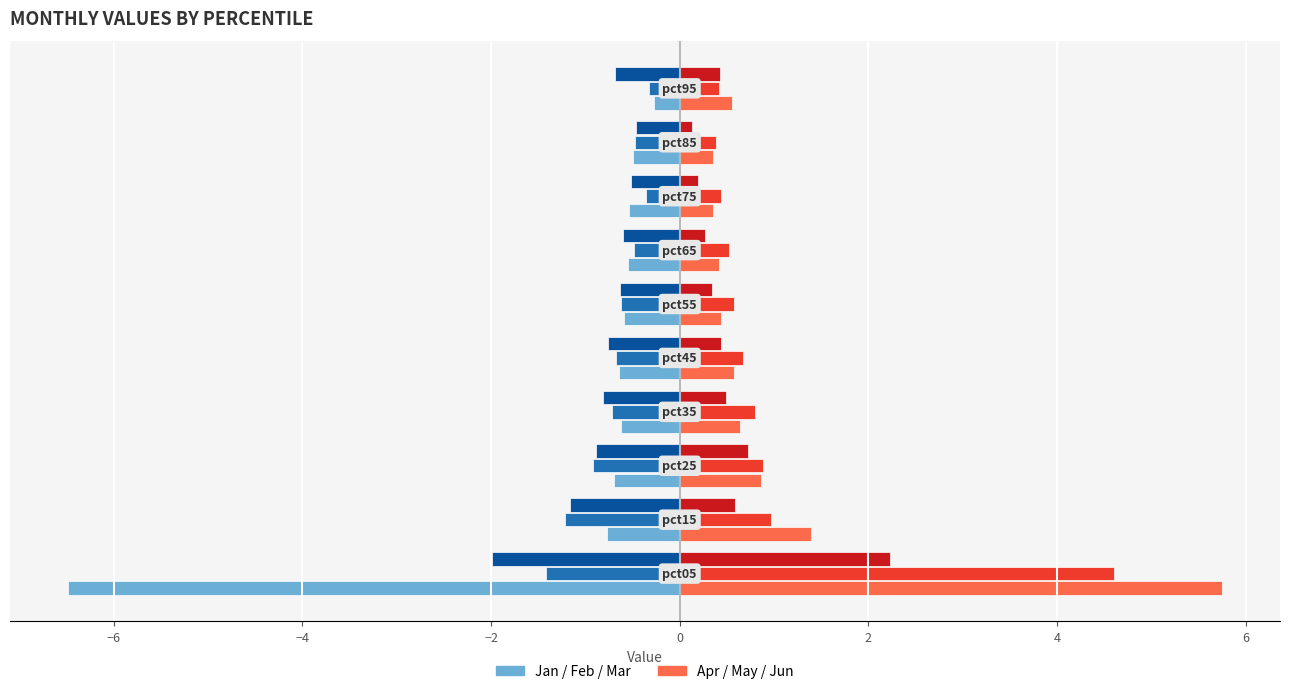

What is the greatest value displayed?

5.8